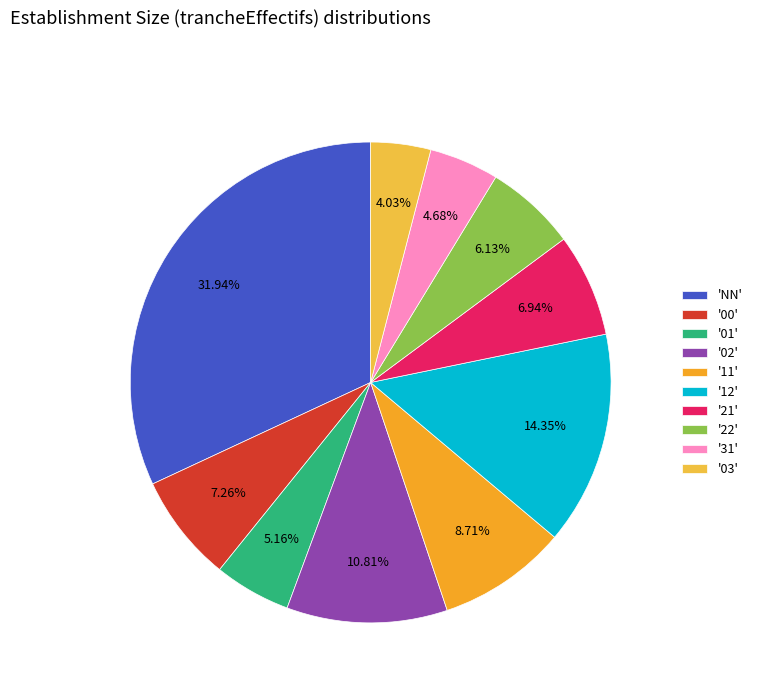

How many slices are in this pie chart?

10